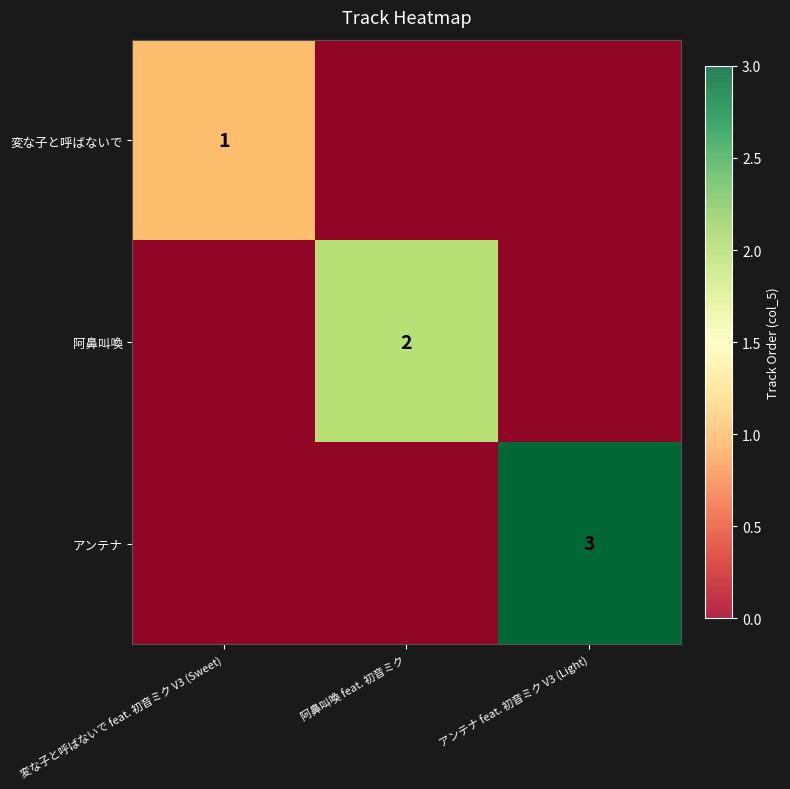

Is the value of 変な子と呼ばないで at アンテナ feat. 初音ミク V3 (Light) greater than the value of アンテナ at アンテナ feat. 初音ミク V3 (Light)?

No